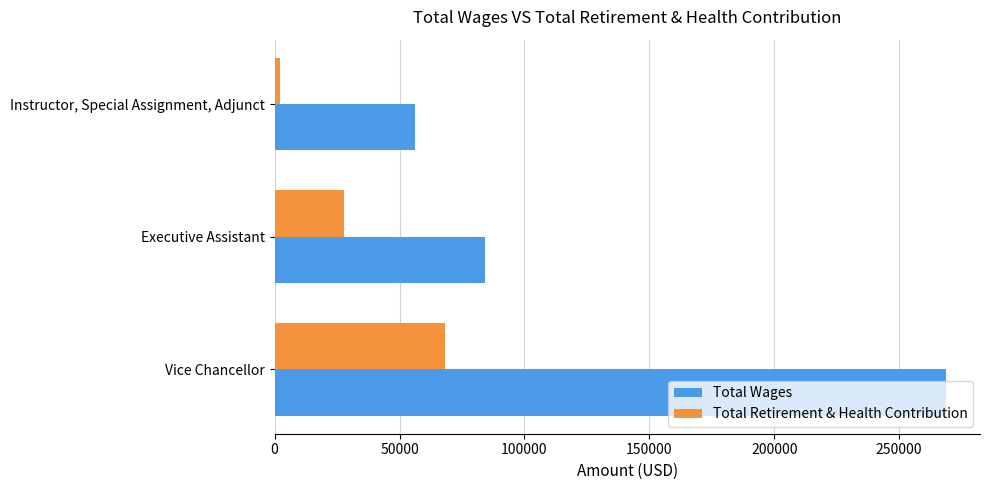

Which series has the largest total across all categories?

Total Wages